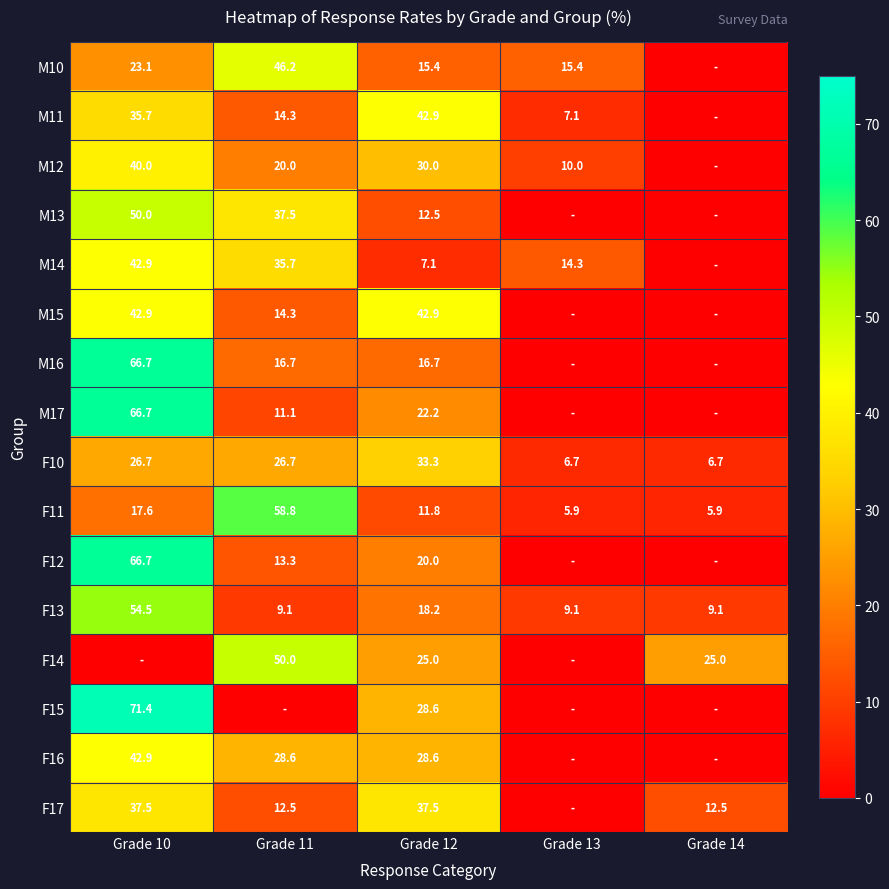

At how many categories does at least one series exceed 55?

2